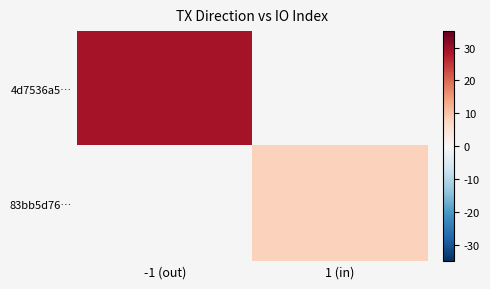

How many series are shown in this chart?

2